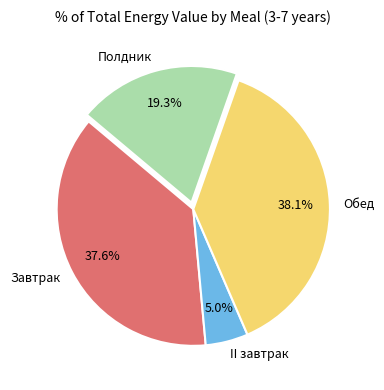

What is the ratio of the value at Обед to the value at II завтрак?

7.6